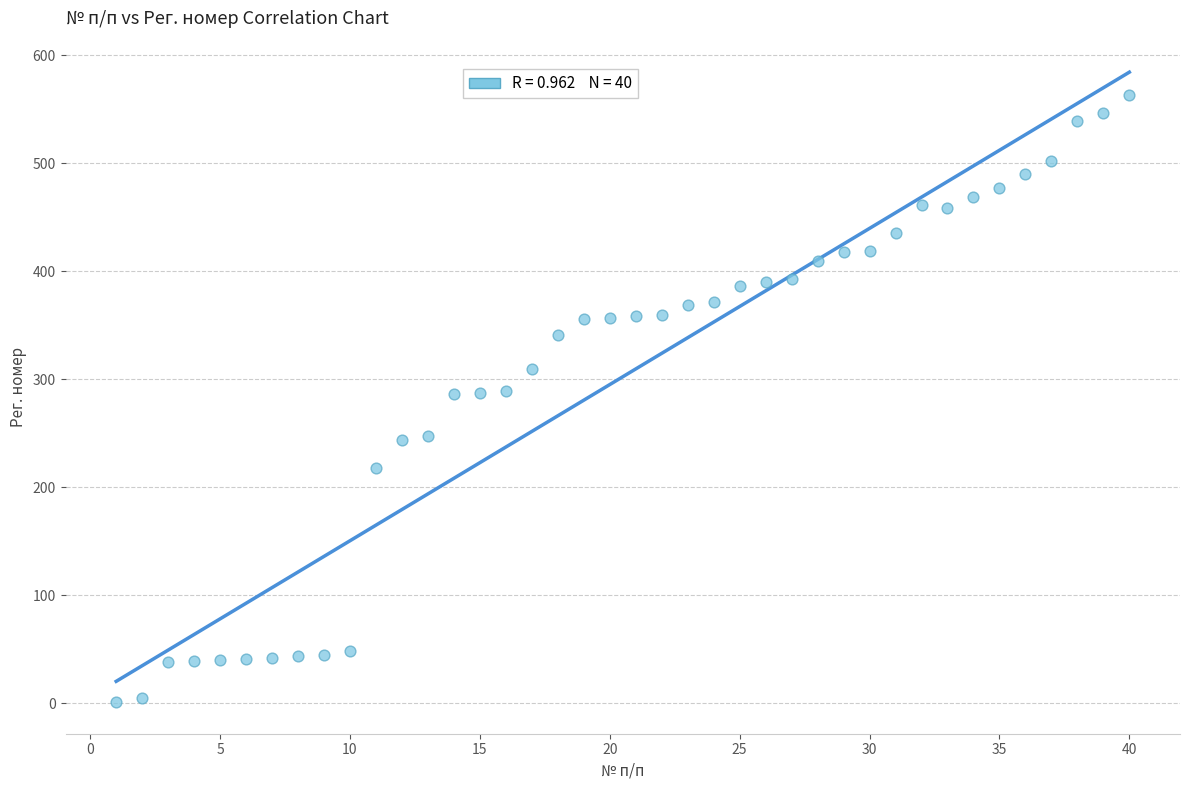

What is the range of X values (max minus min)?

39